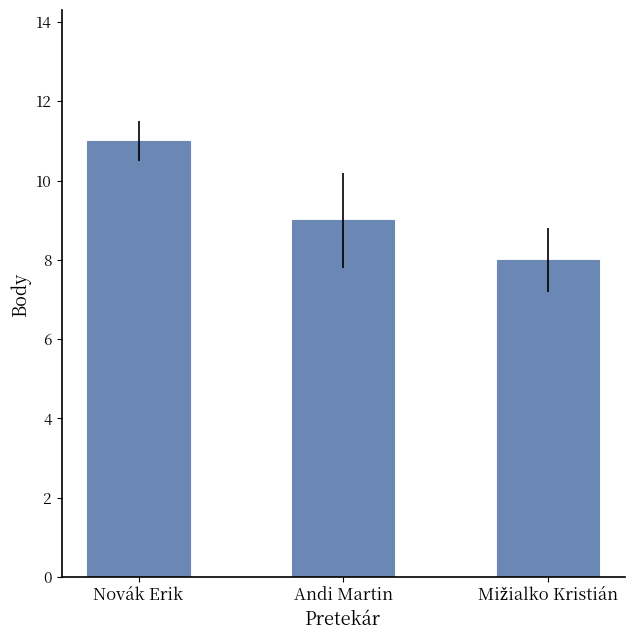

The value at Novák Erik is 11. True or false?

True